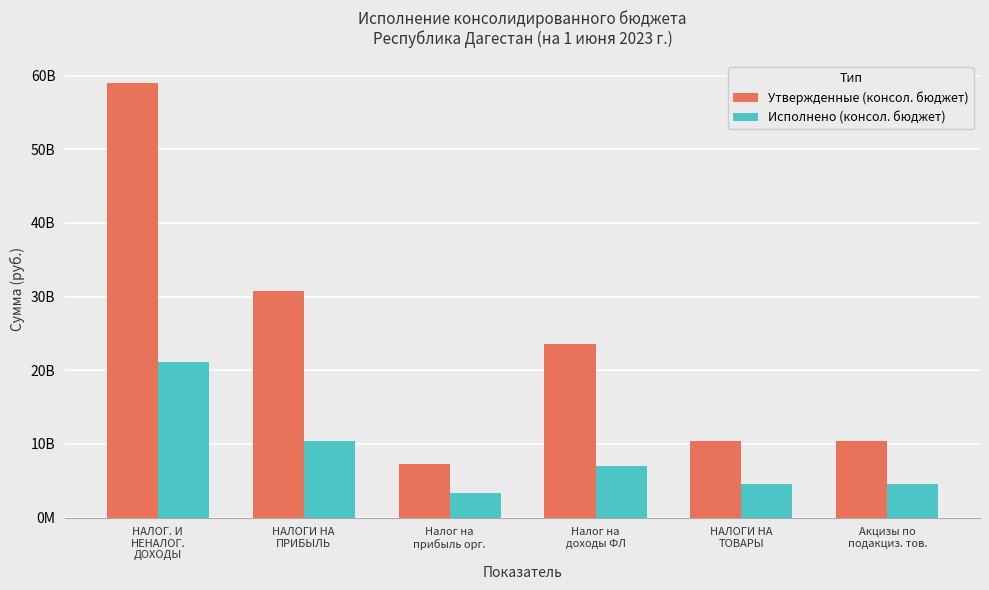

What are all the series names shown in the legend?

Утвержденные (консол. бюджет), Исполнено (консол. бюджет)